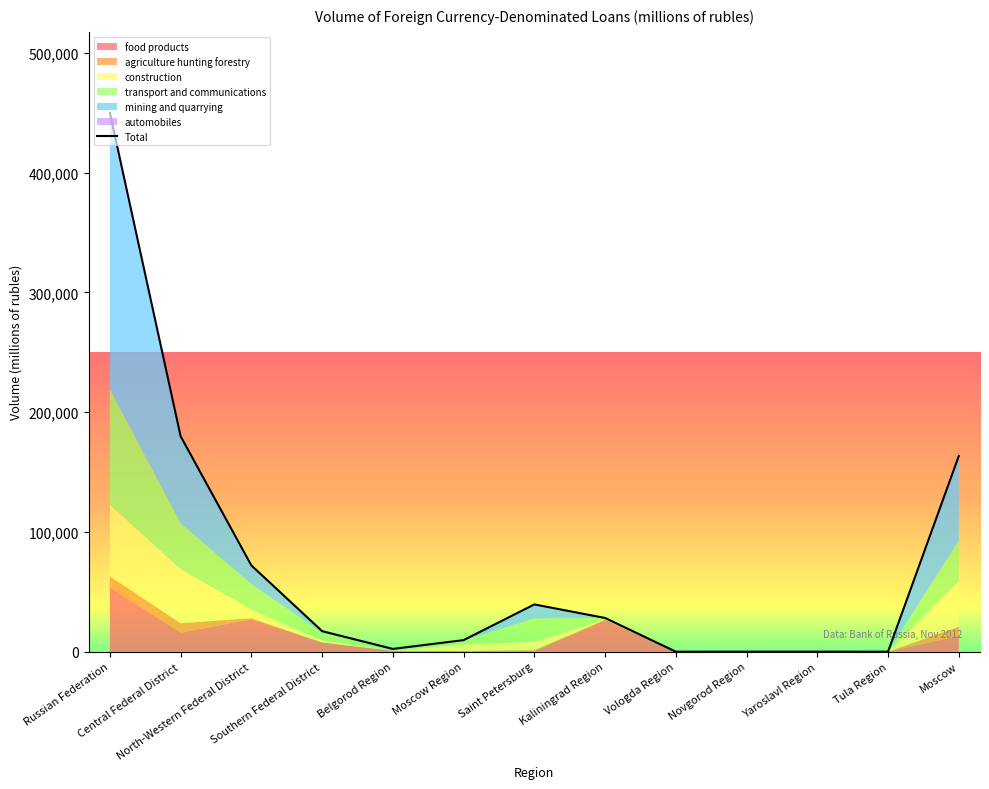

At which label does the data first exceed 17156?

Russian Federation